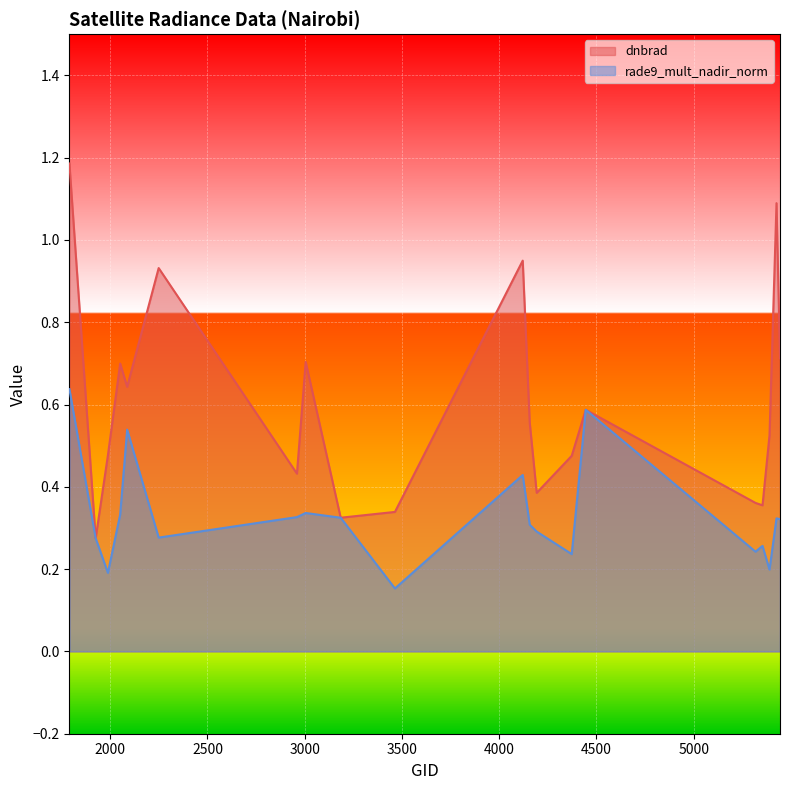

At 2960, list the series in order from largest to smallest.

dnbrad, rade9_mult_nadir_norm